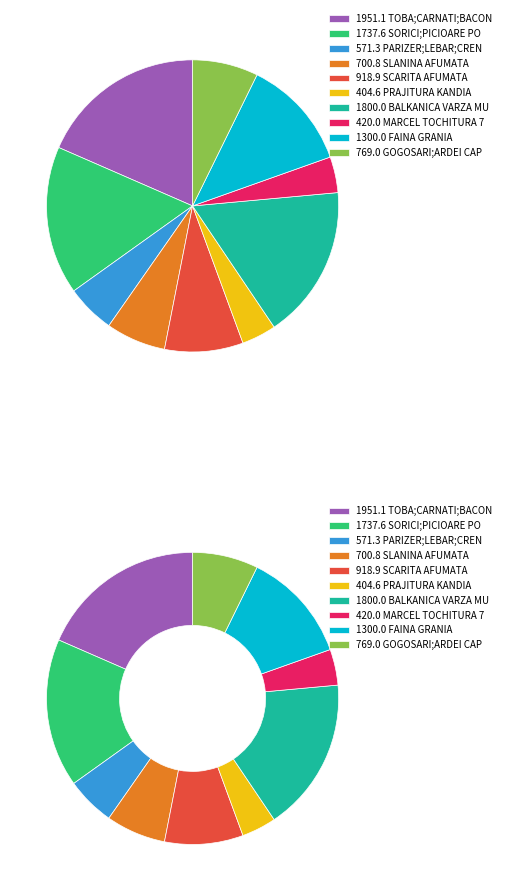

To the nearest percent, what portion does TOBA;CARNATI;BACON;SUNCA;SALAM represent?

18%